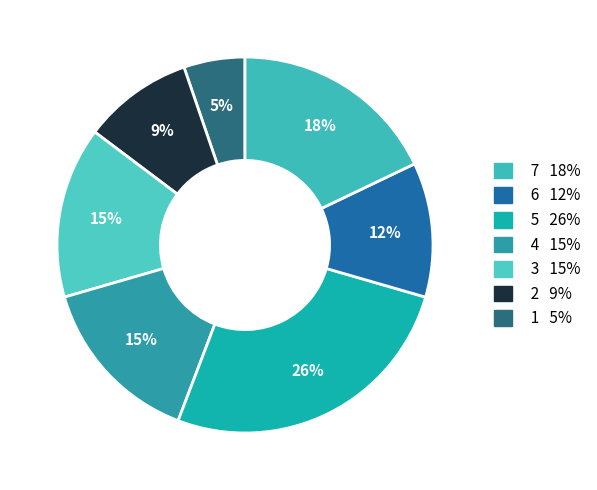

To the nearest percent, what is the average slice percentage?

14%